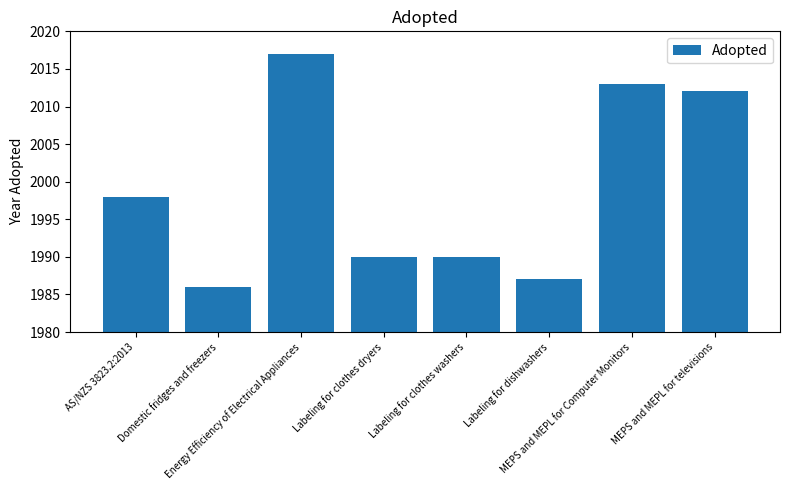

Where is the data nearest to the value 2001?

AS/NZS 3823.2:2013